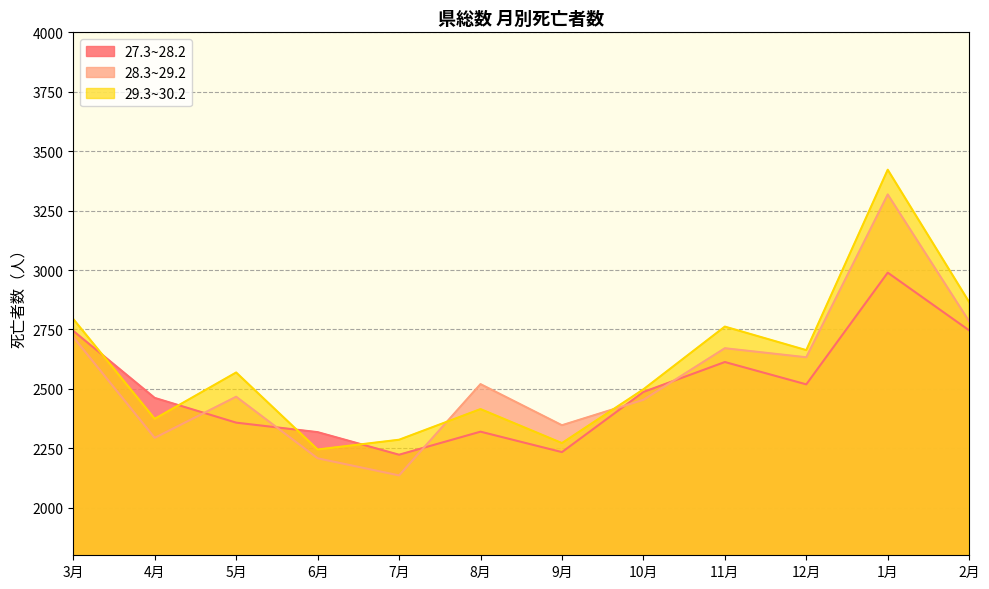

Rank the categories by 29.3~30.2 value from highest to lowest.

1月, 2月, 3月, 11月, 12月, 5月, 10月, 8月, 4月, 7月, 9月, 6月